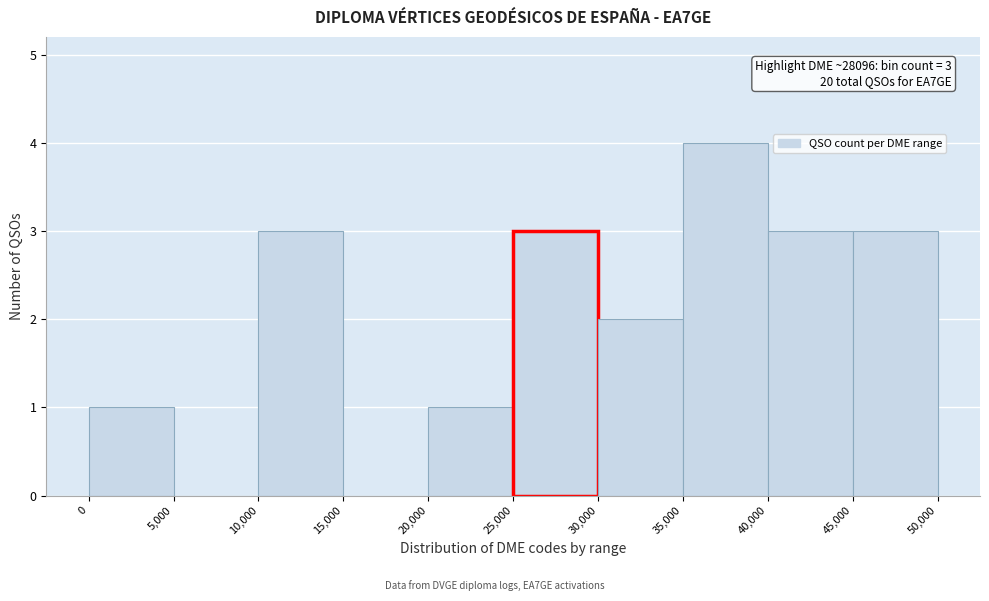

Which range on the x-axis has the tallest bar?

35,000 to 40,000